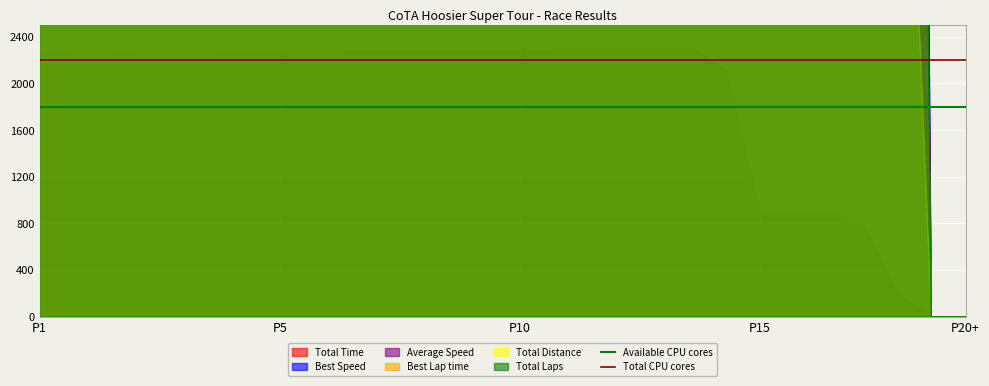

The value of Total Time at P15 is 874.9. True or false?

True